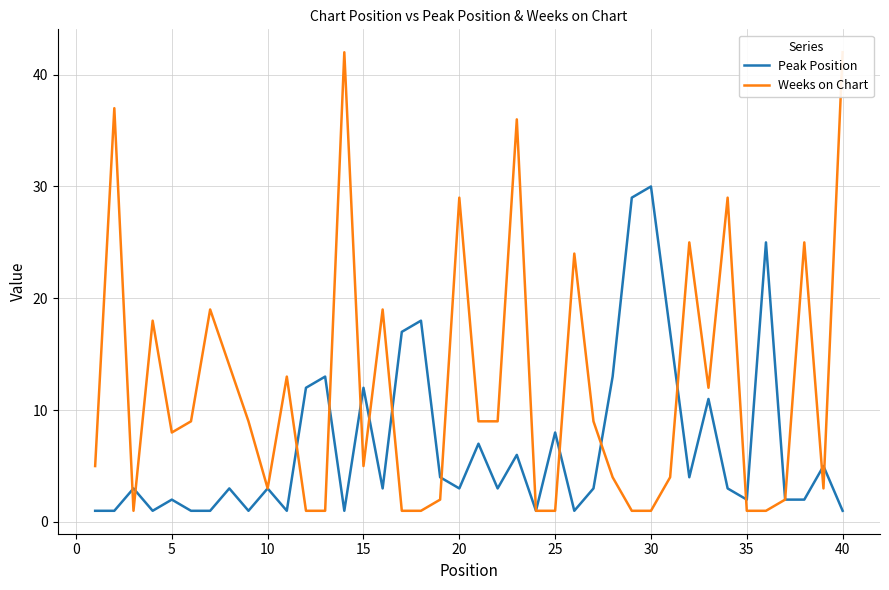

Rank the series by their average value, from lowest to highest.

Peak Position, Weeks on Chart